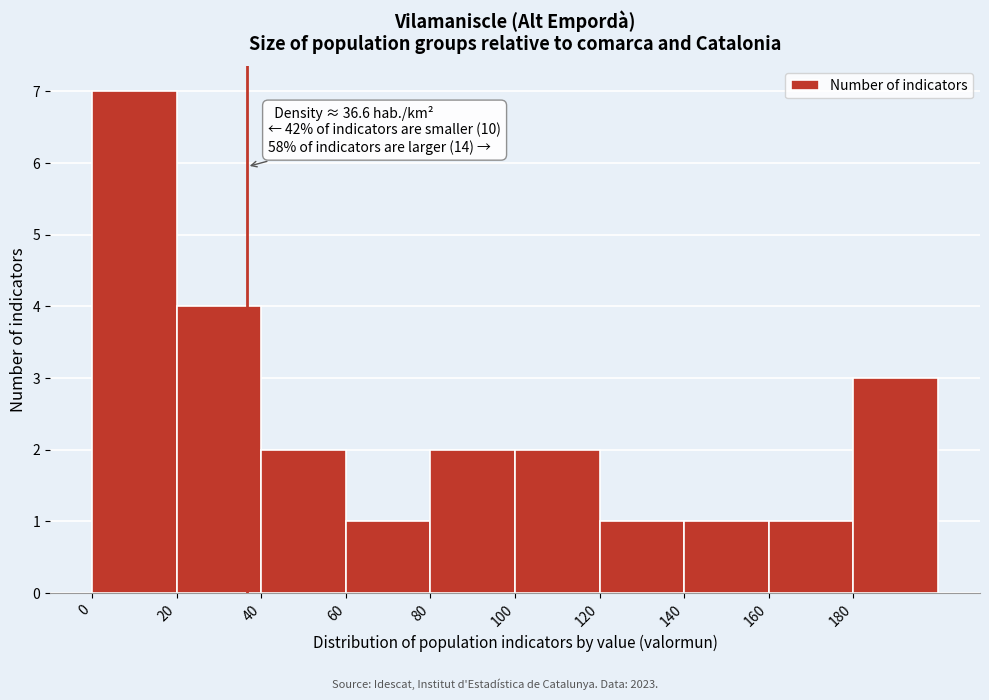

Which range on the x-axis has the tallest bar?

0 to 20